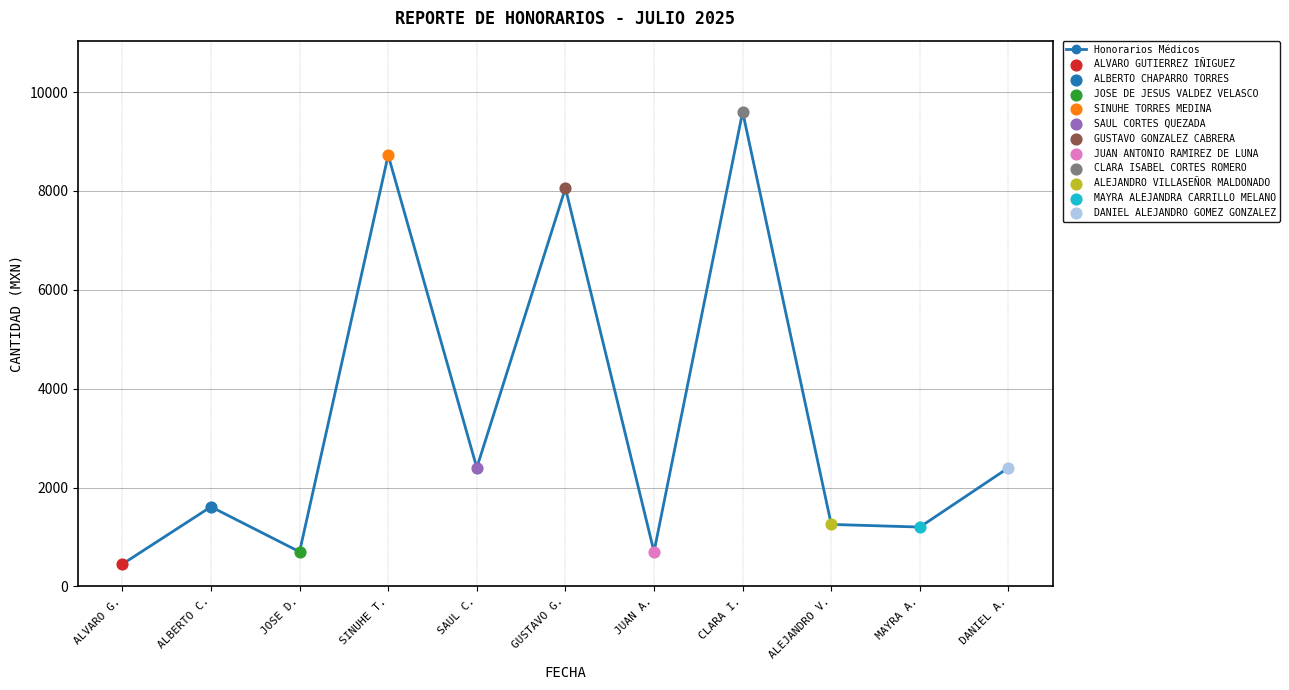

Which has a higher value, ALVARO G. or GUSTAVO G.?

GUSTAVO G.